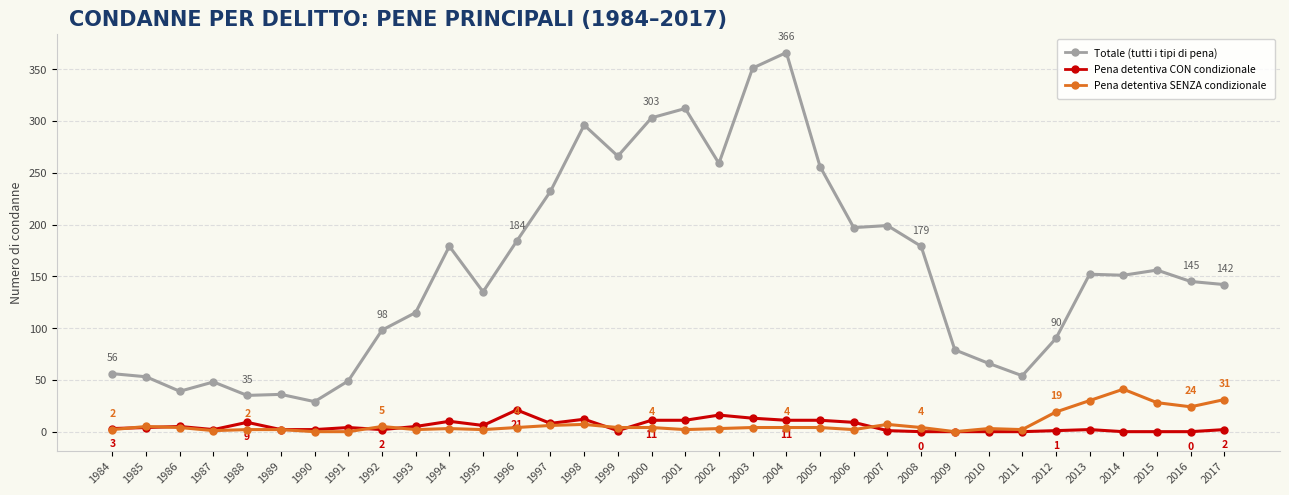

How many categories are shown in the chart?

34